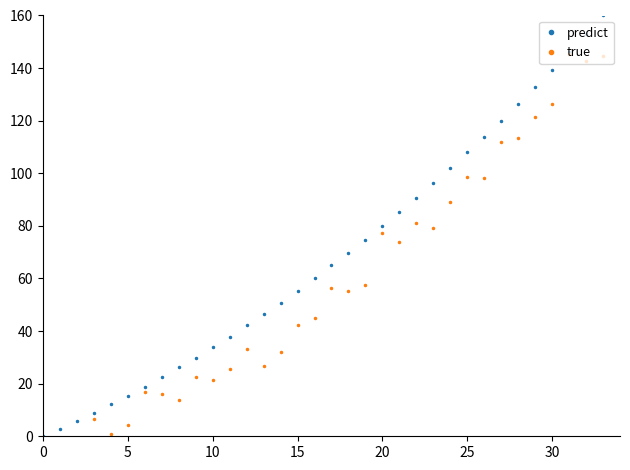

How many values in predict are above zero?

33